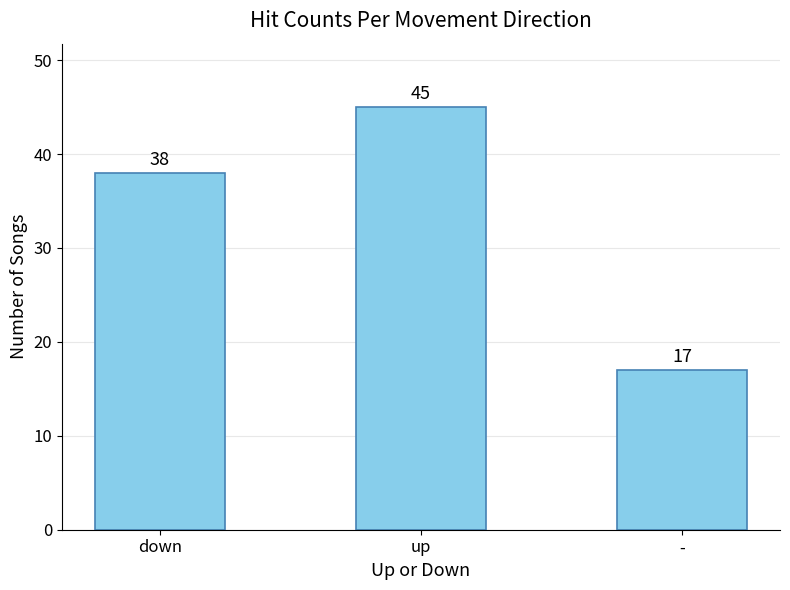

At which category does the chart reach its minimum across all series?

-